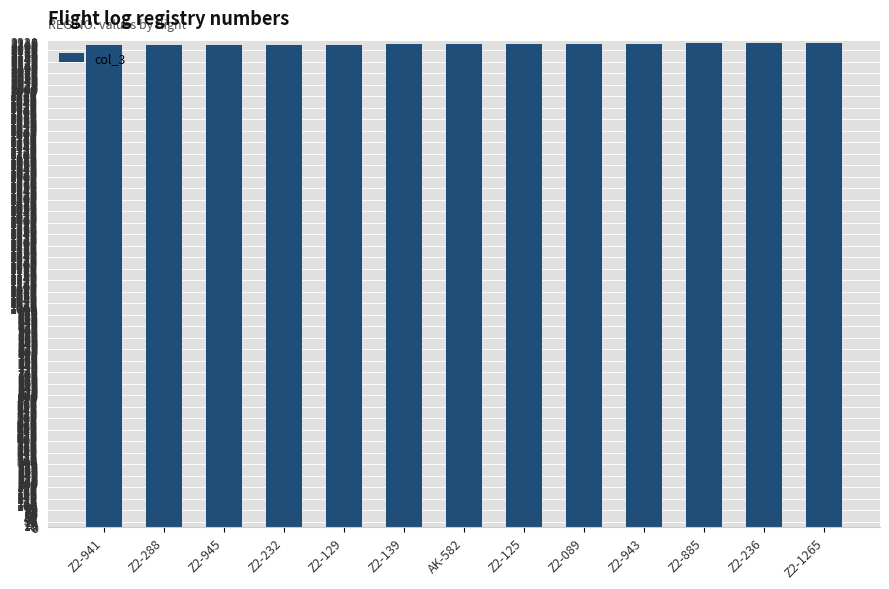

Approximately how many times larger is the value at Z2-236 compared to Z2-941?

1.0